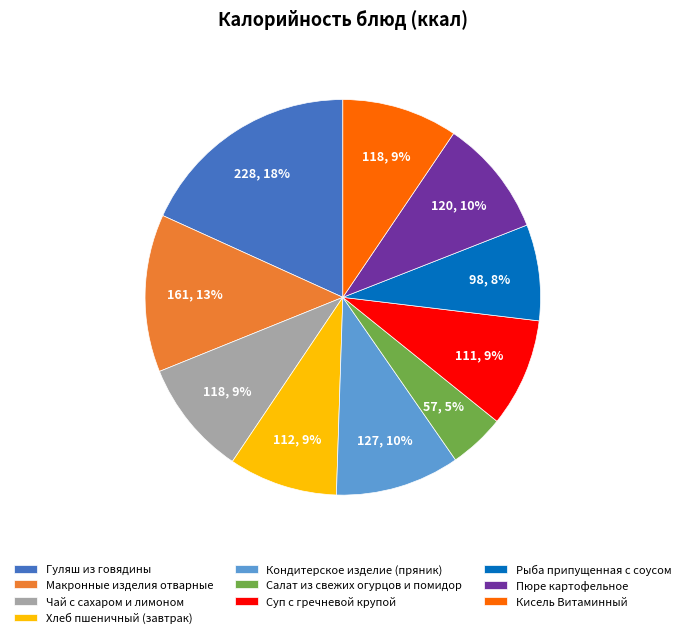

True or false: Кондитерское изделие (пряник) accounts for 10% of the total.

True